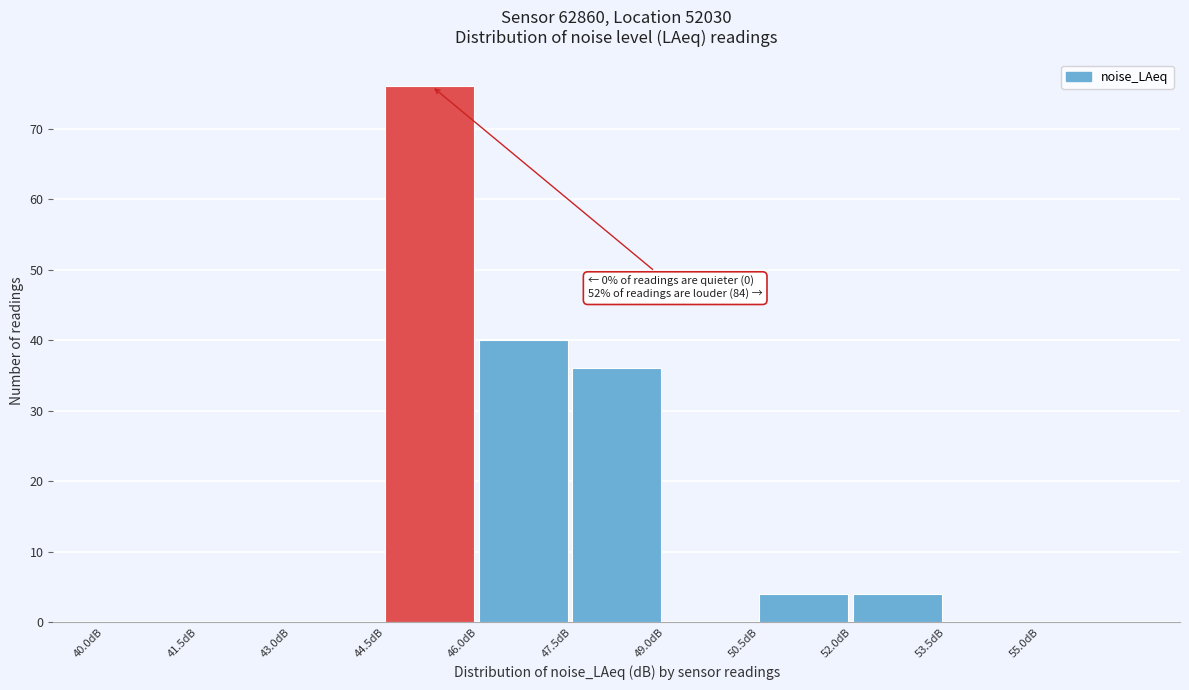

Which range on the x-axis has the tallest bar?

44.5 to 46.0